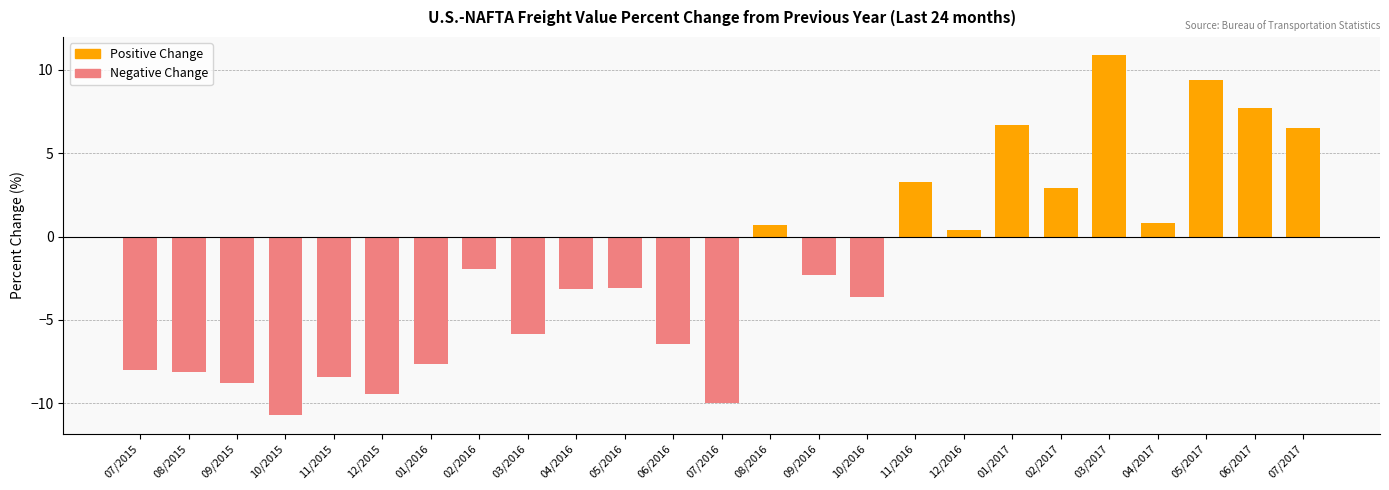

What is the difference between the values at 08/2016 and 10/2015?

11.4